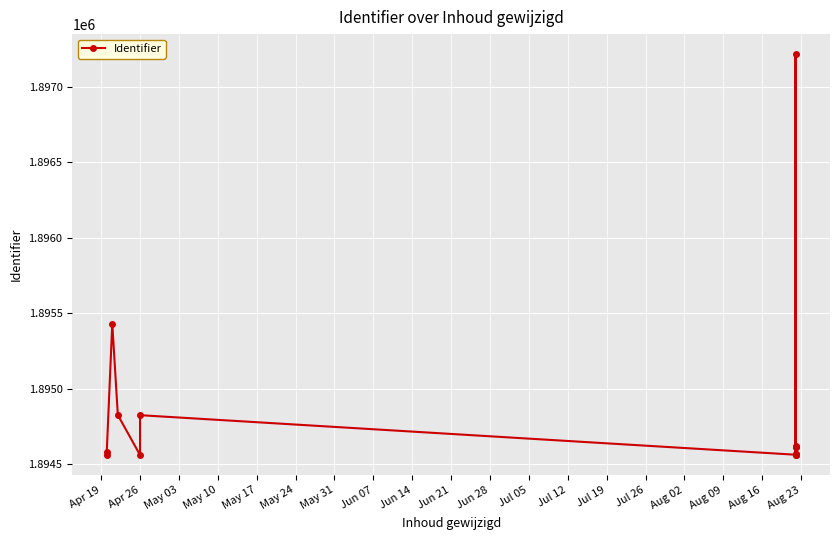

Is it true that the value at May 03 is 1295709?

False